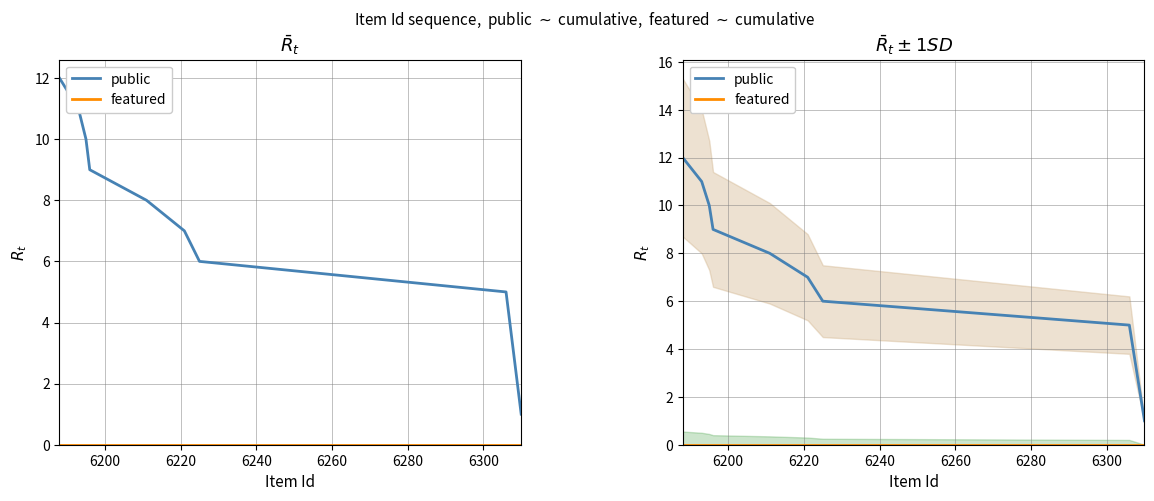

Does the chart have visible grid lines?

Yes